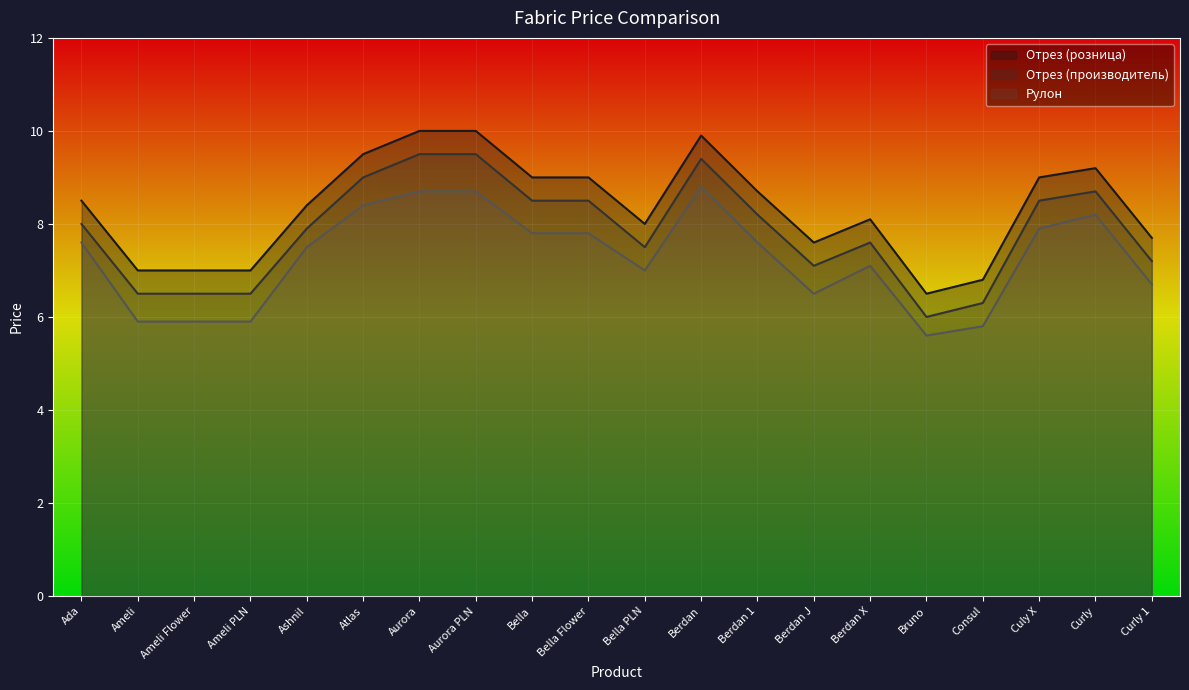

What position from the right is Berdan X?

6